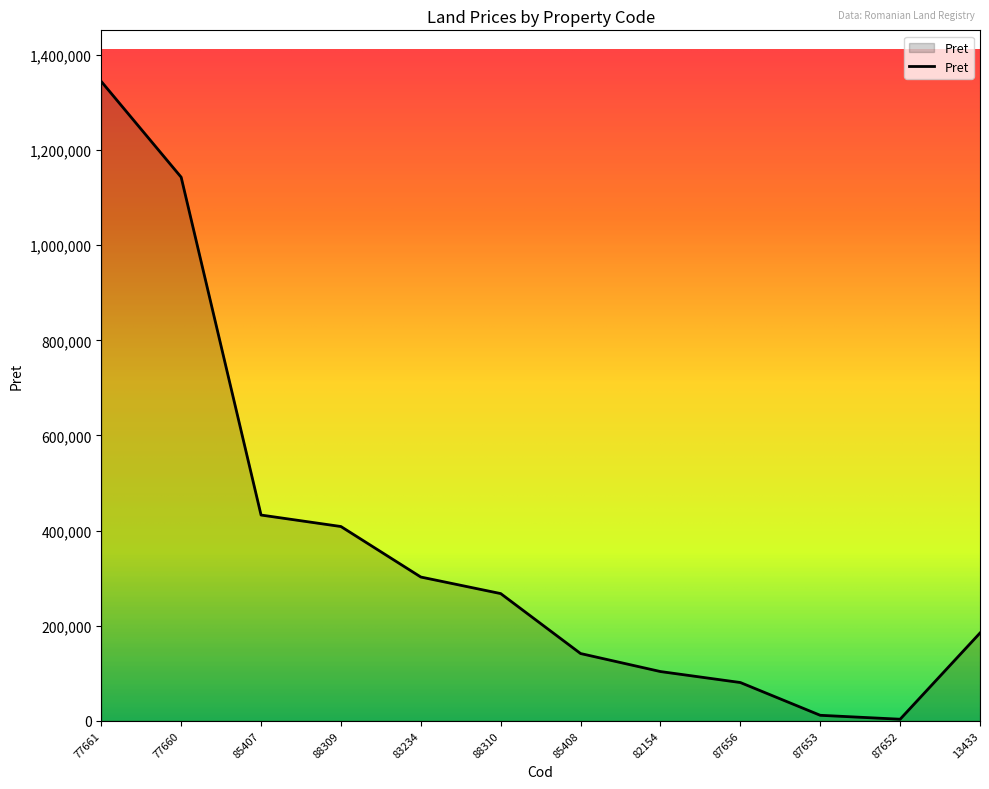

What is the ratio of the value at 83234 to the value at 82154?

2.9